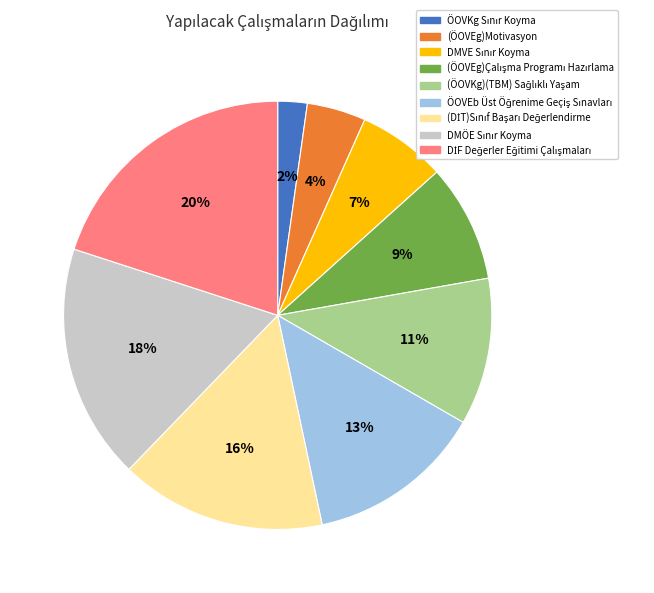

To the nearest percent, what is the average slice percentage?

11%